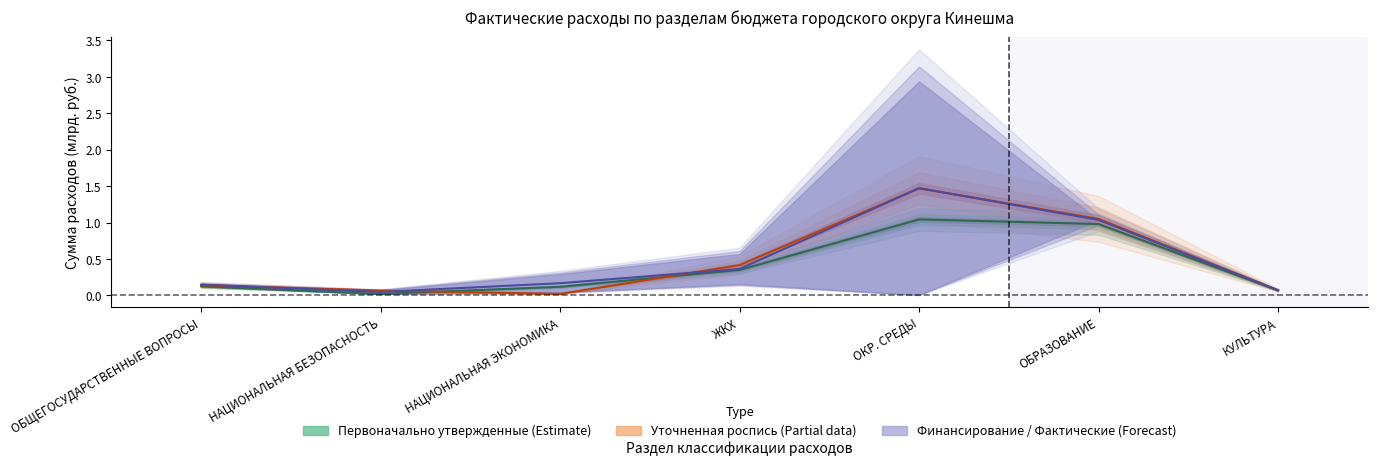

What is the sum of all Уточненная роспись values?

3.2